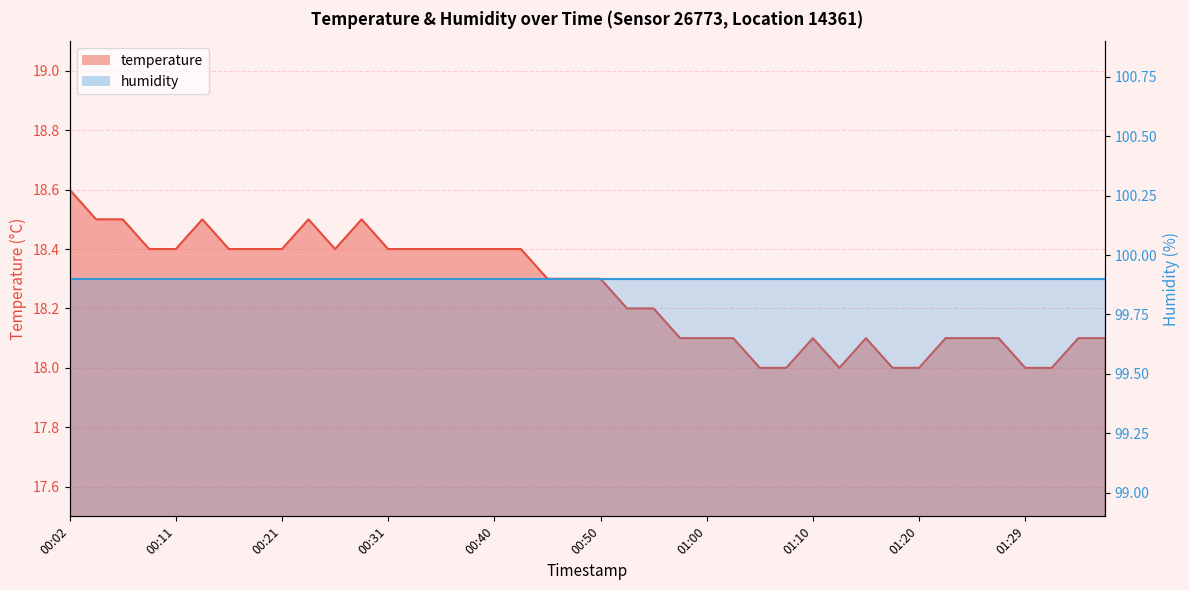

Count the number of categories in the chart.

40